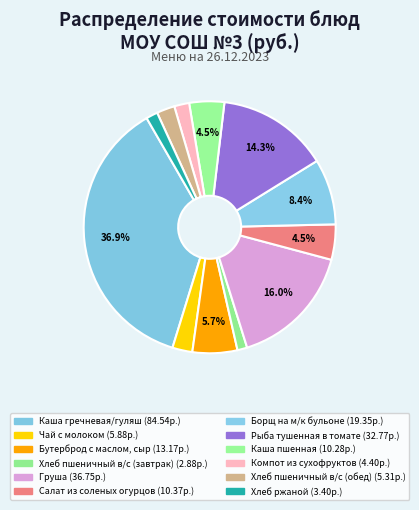

What is the smallest slice in the pie chart?

Хлеб пшеничный в/с (завтрак)